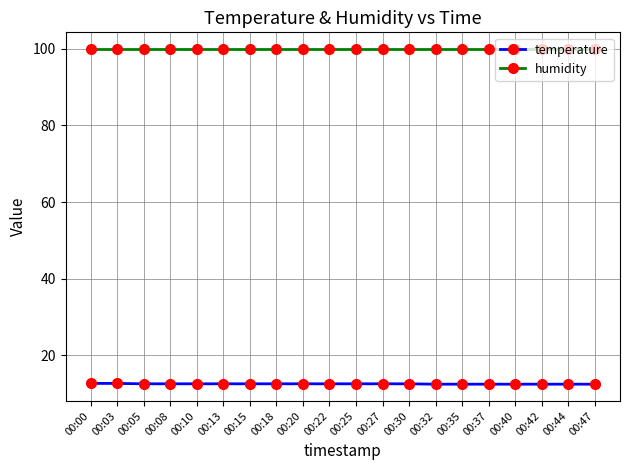

Is the value of temperature at 00:15 greater than the value of humidity at 00:10?

No